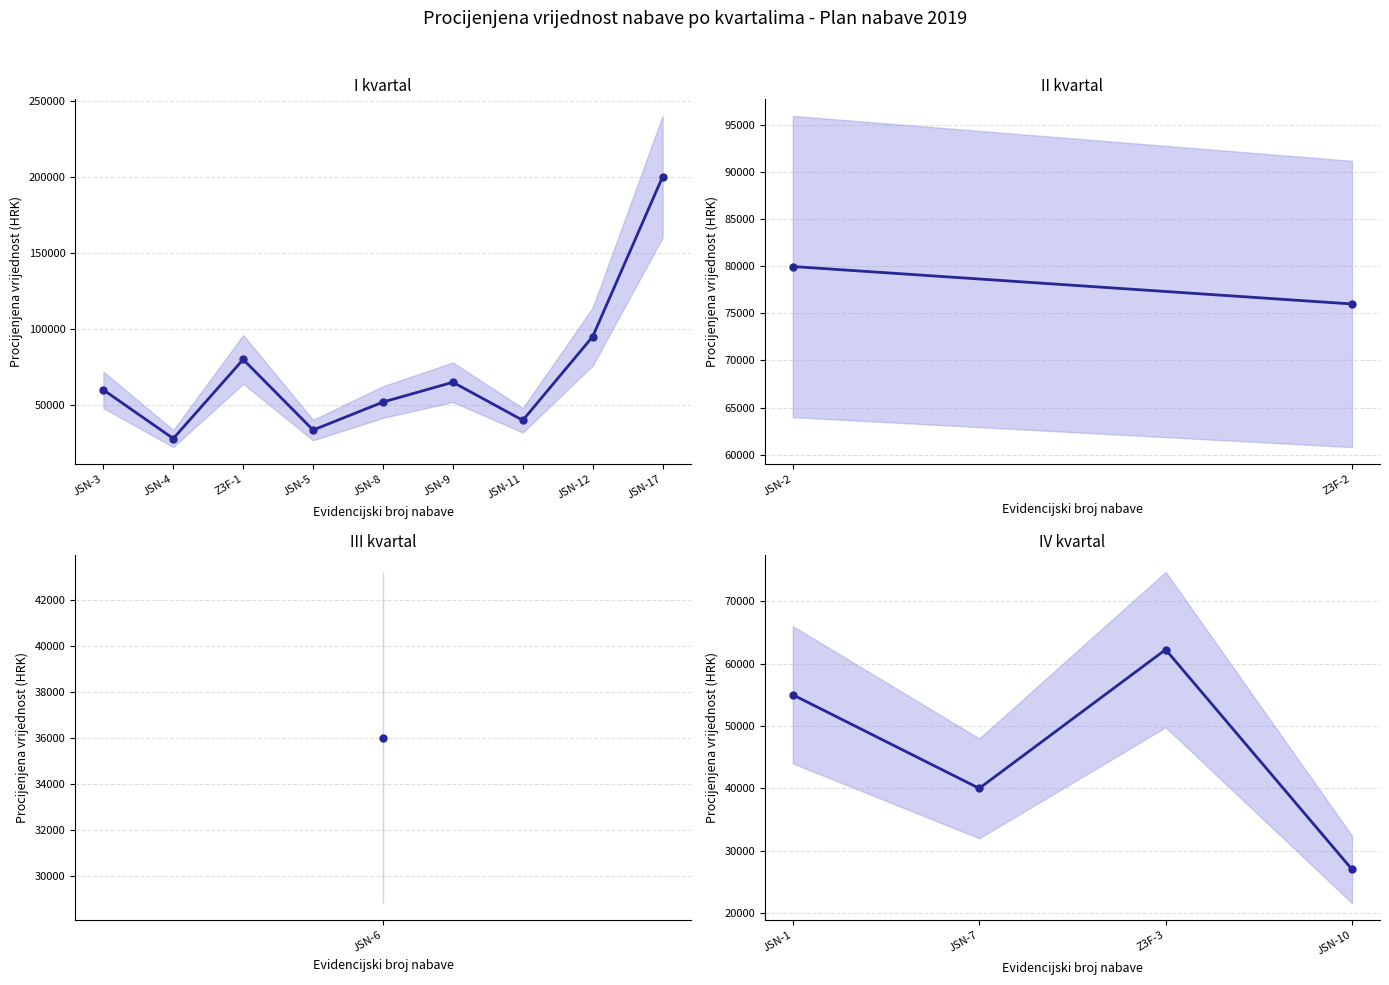

At which label is Procijenjena vrijednost nabave closest to 113495?

JSN-12